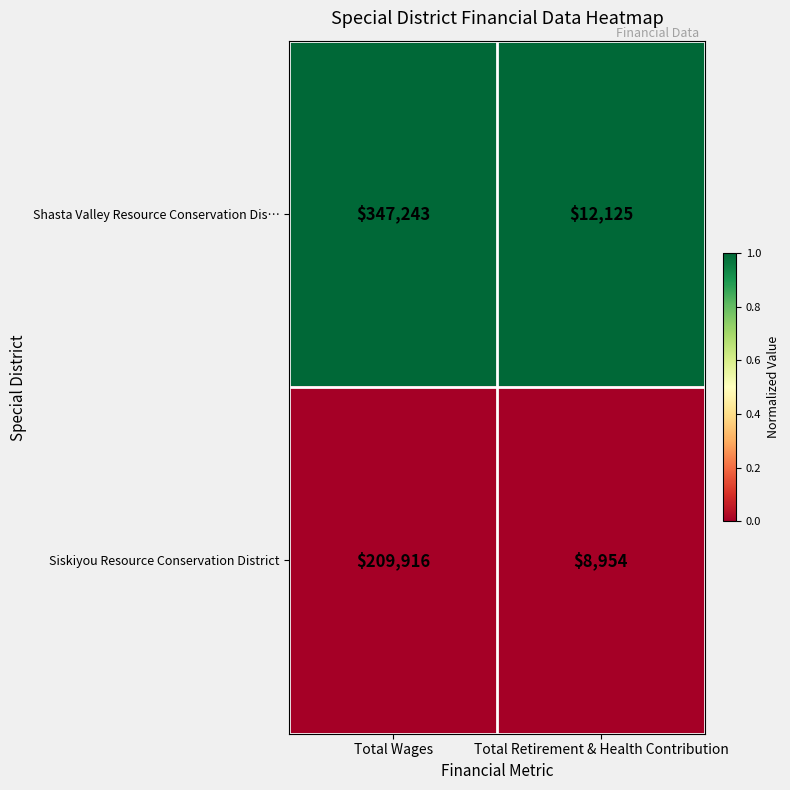

What is the difference between the highest and lowest values at Total Retirement & Health Contribution?

3171